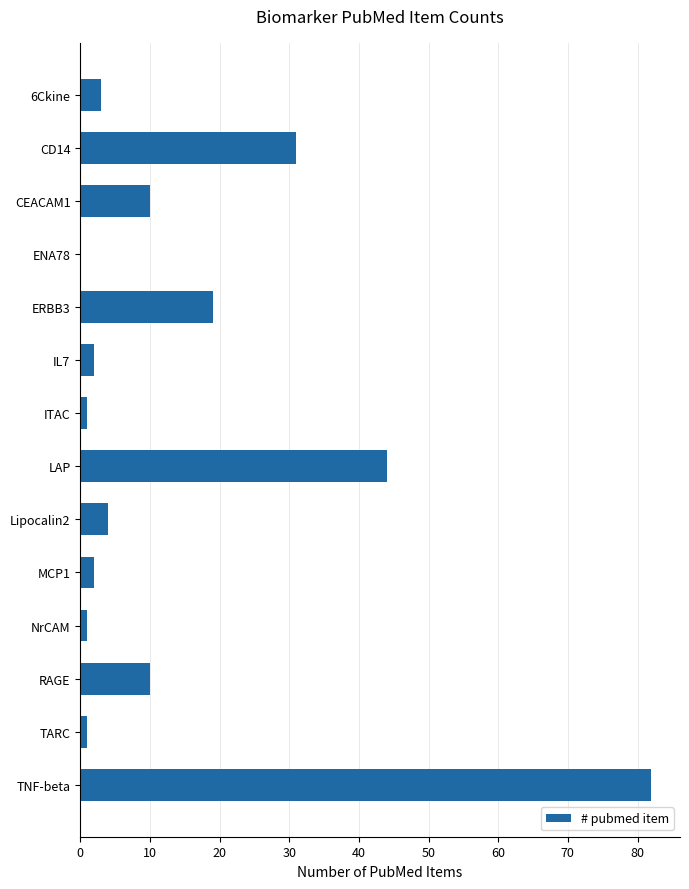

What is the maximum value shown in the chart?

82